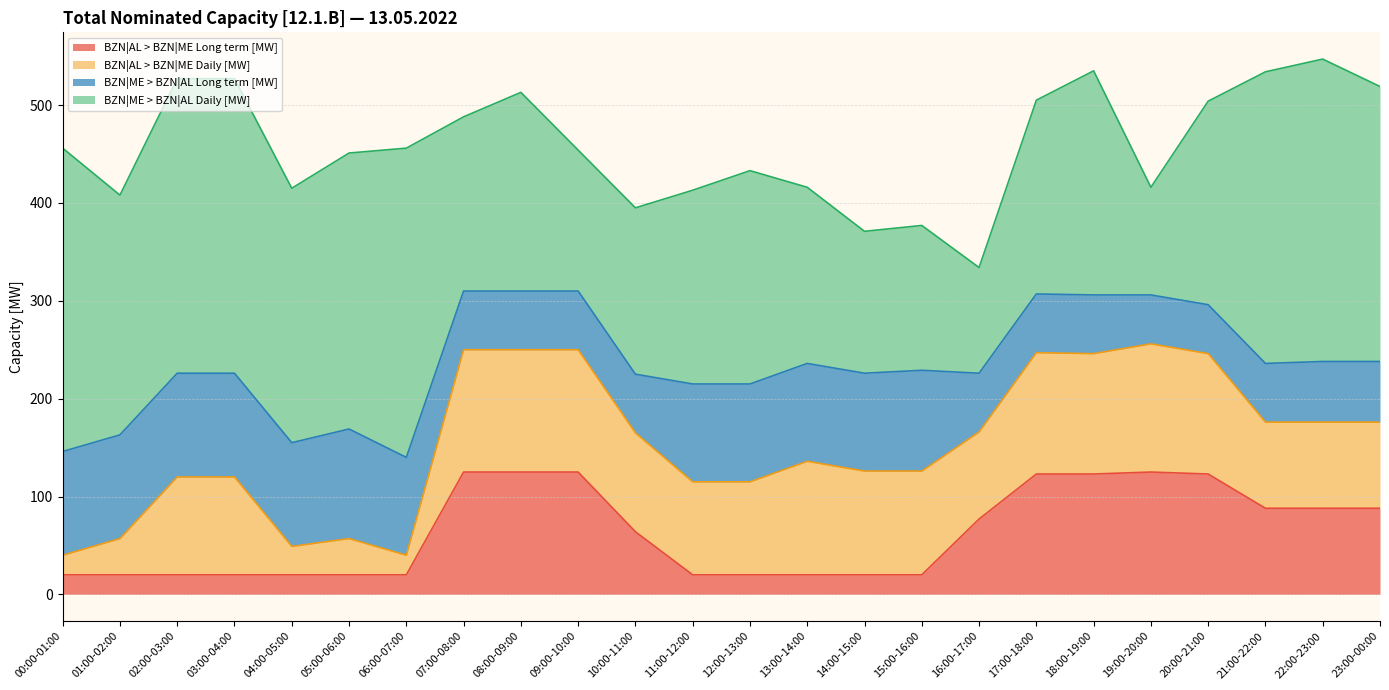

What is the smallest value displayed?

20